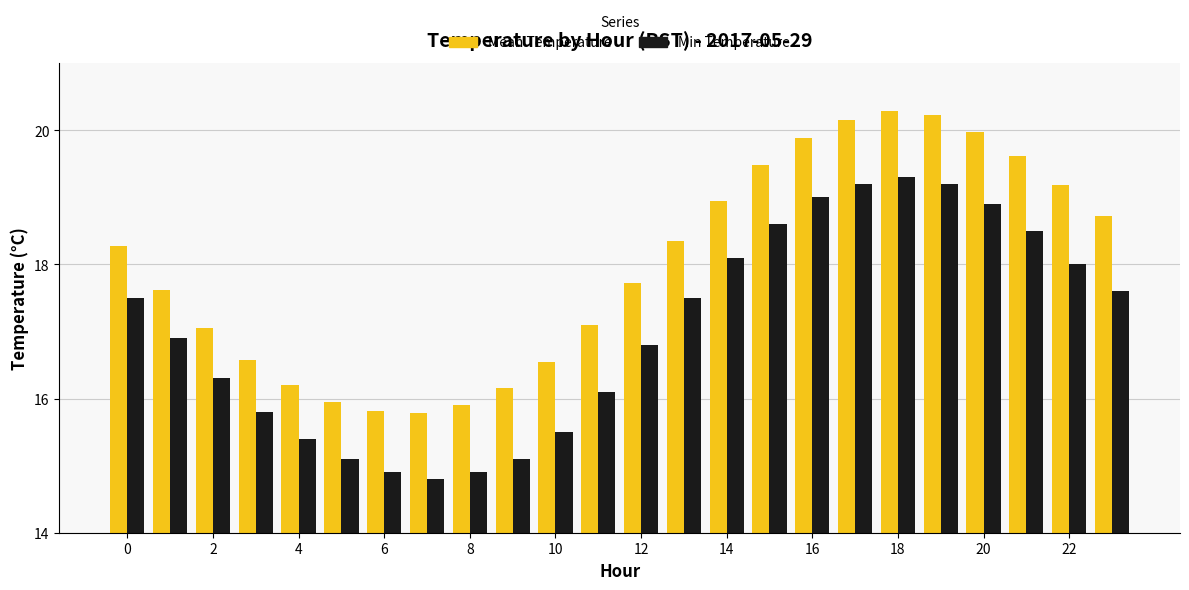

How many data points in Min Temperature are above 17?

12